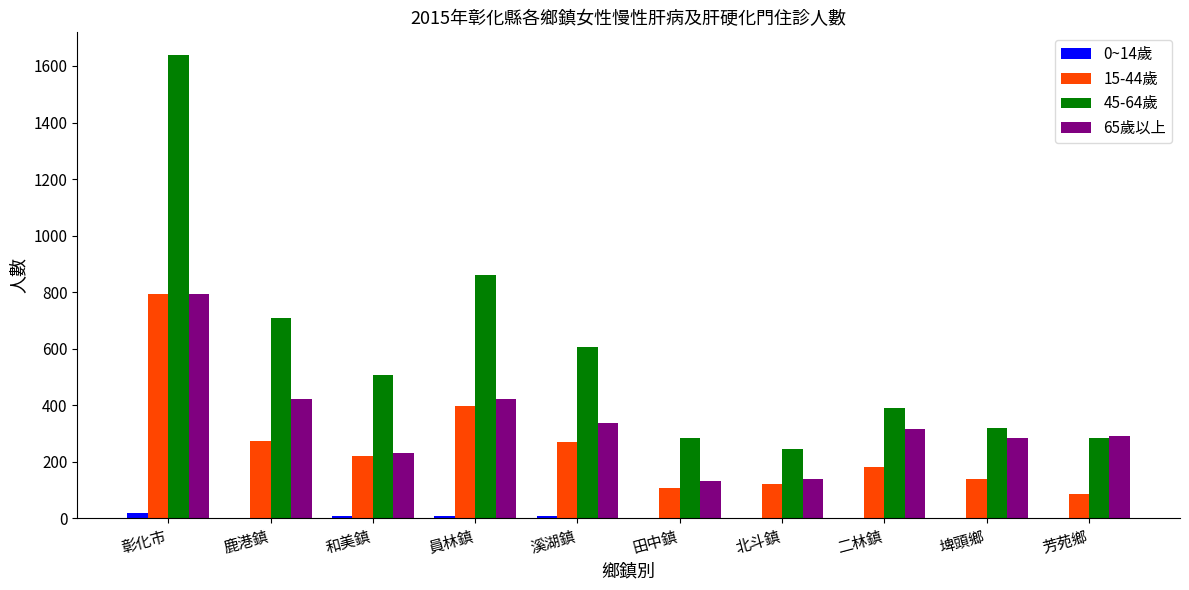

What is the greatest value displayed?

1637